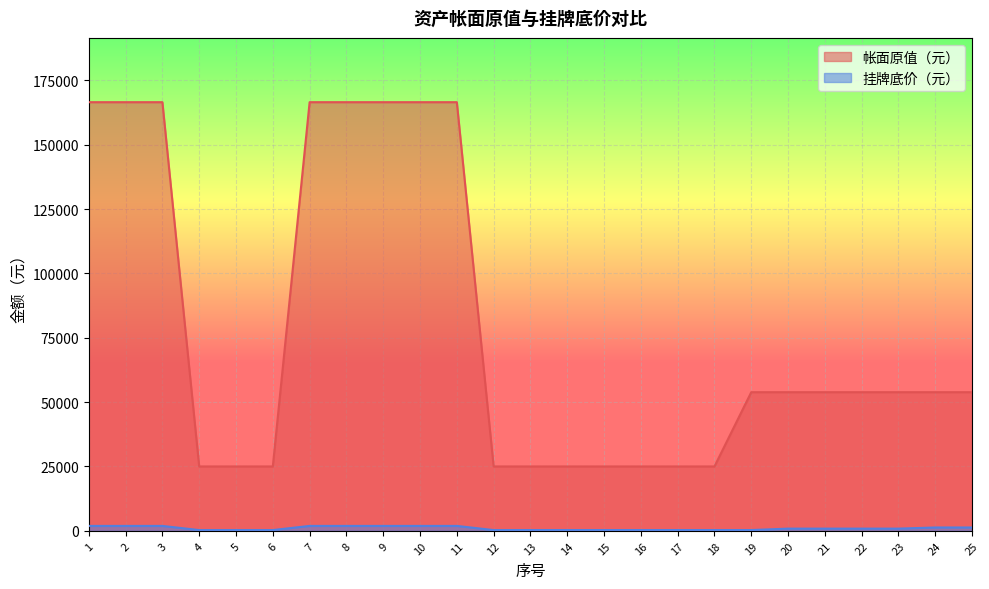

Read the 挂牌底价（元） value at 18.

295.6